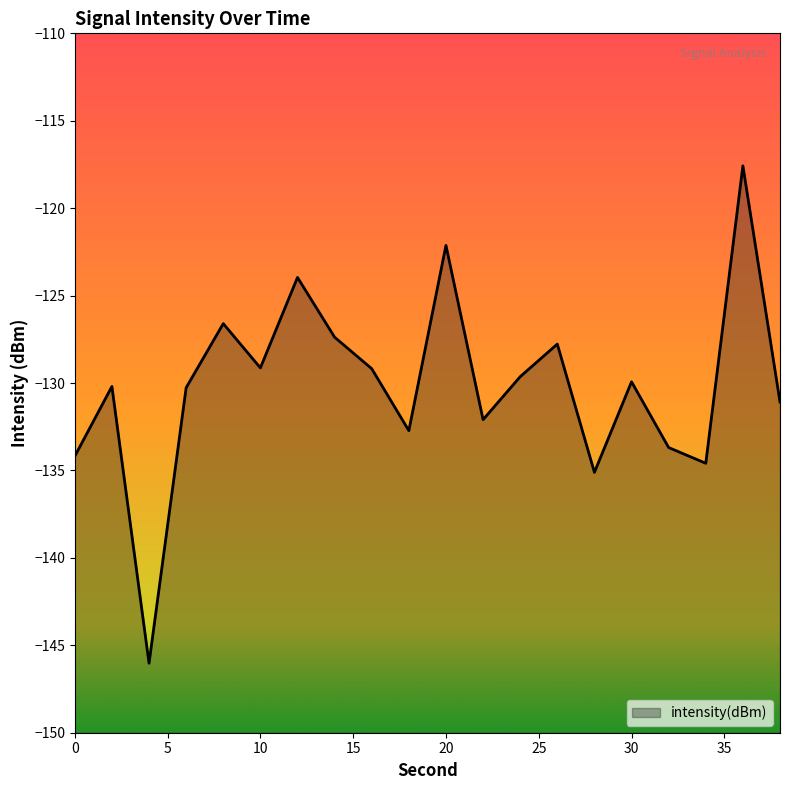

What is the minimum value shown in the chart?

-146.0